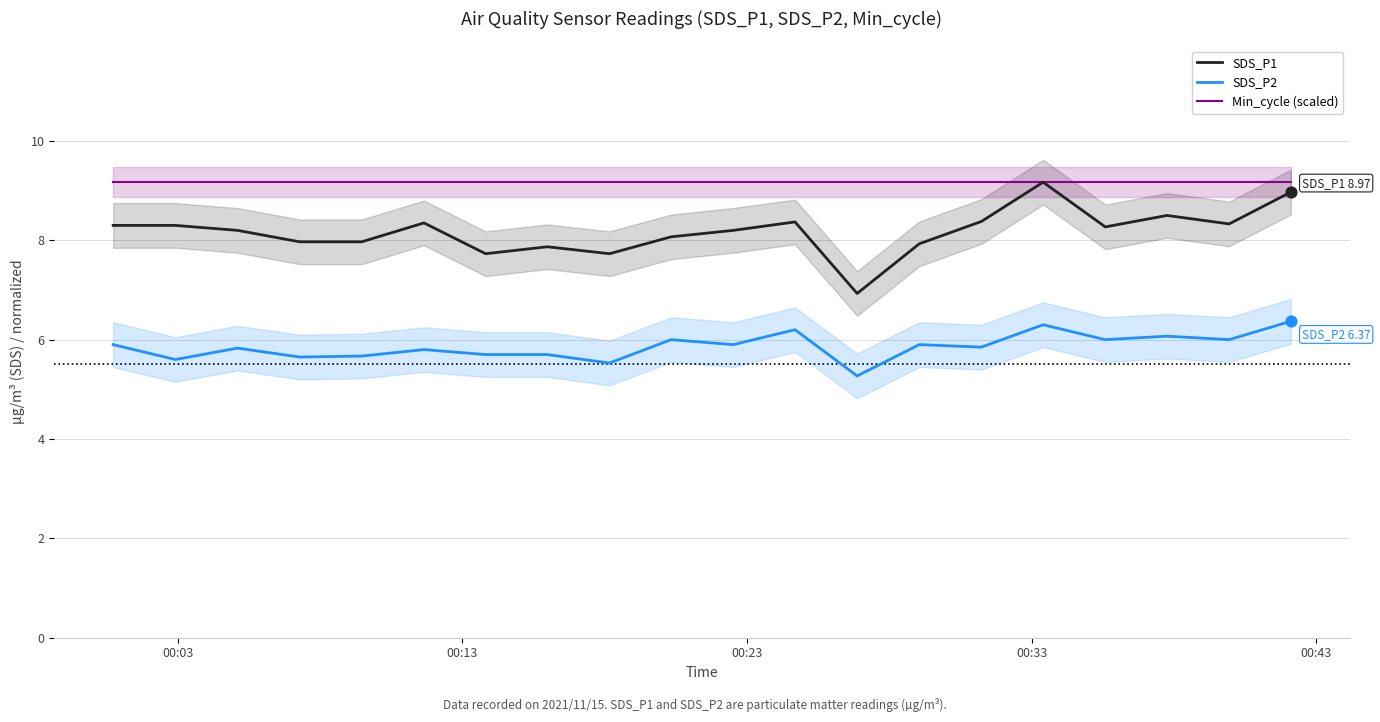

At how many categories does at least one series exceed 8?

20